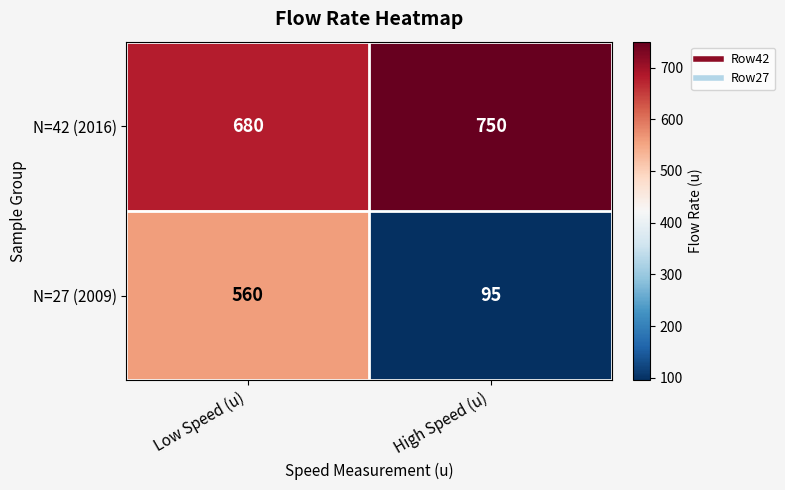

What is the difference between the maximum and minimum values in the N=27 (2009) series?

465